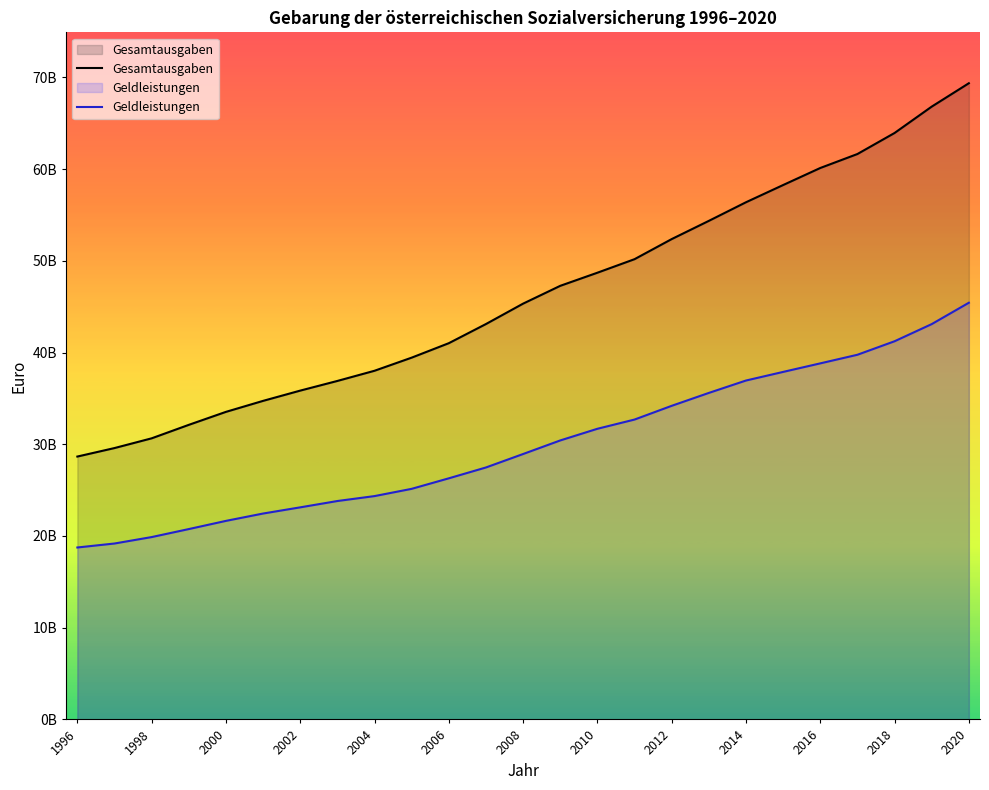

Where does the Geldleistungen series first go above 28934723128?

13